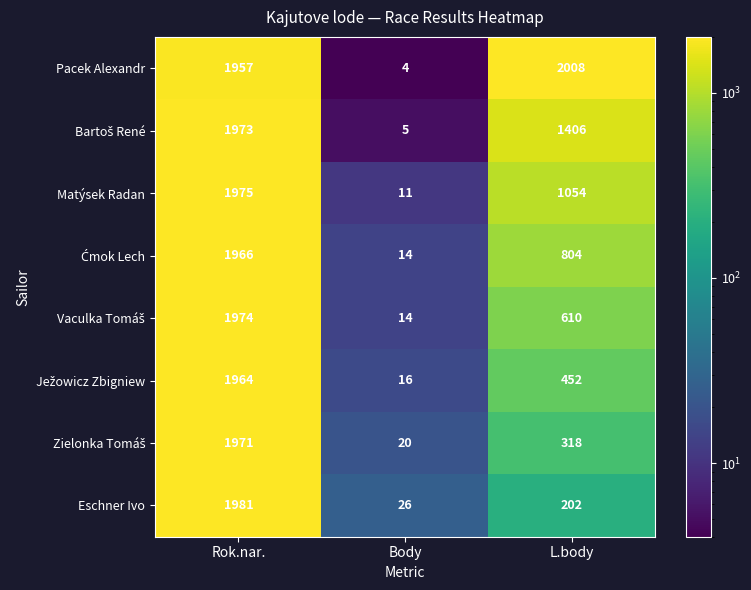

What is the sum of the Eschner Ivo values at Body and L.body?

228